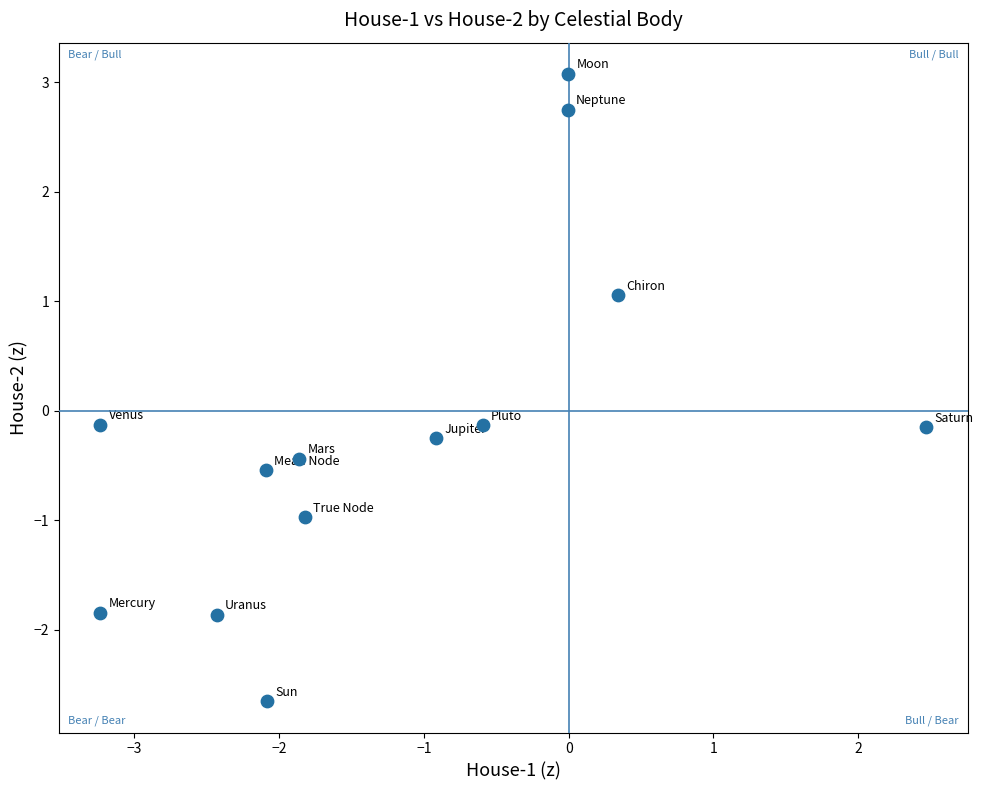

What is the range of Y values (max minus min)?

5.7